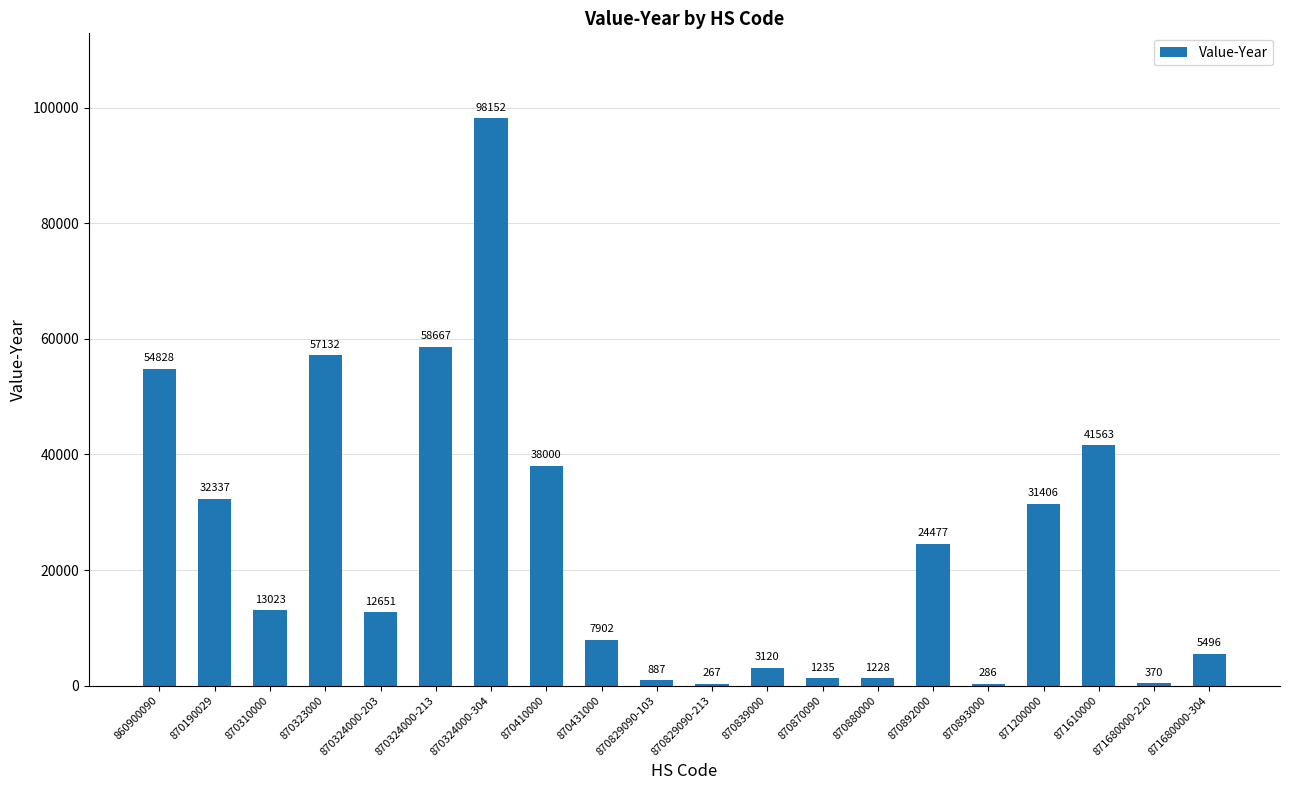

Approximately how many times larger is the value at 860900090 compared to 870310000?

4.2